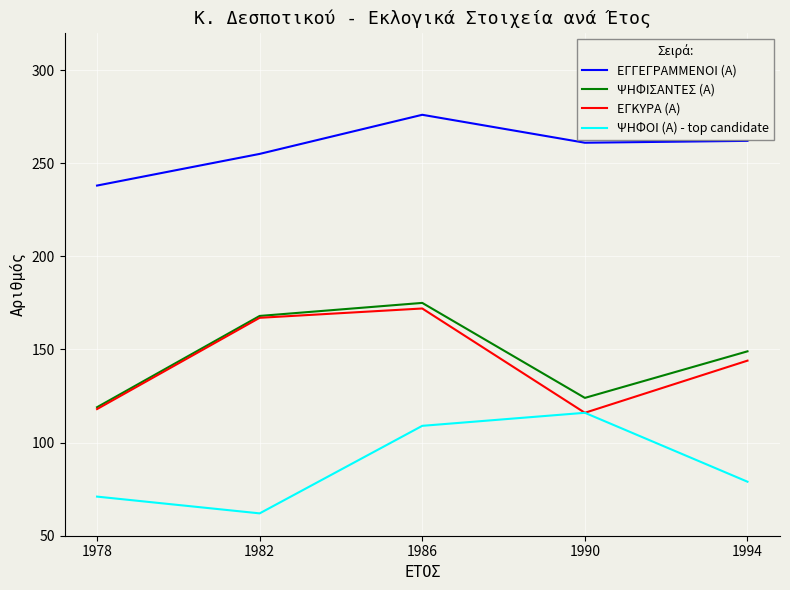

True or false: ΕΓΓΕΓΡΑΜΜΕΝΟΙ (Α) and ΕΓΚΥΡΑ (Α) intersect in this chart.

False